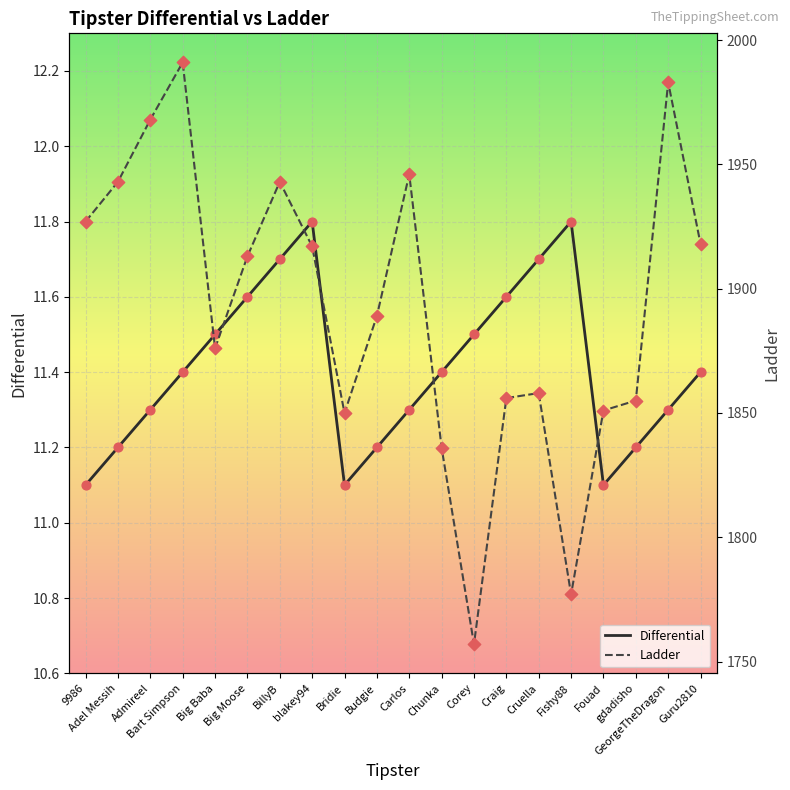

Which series has the largest Y range (max minus min)?

Ladder